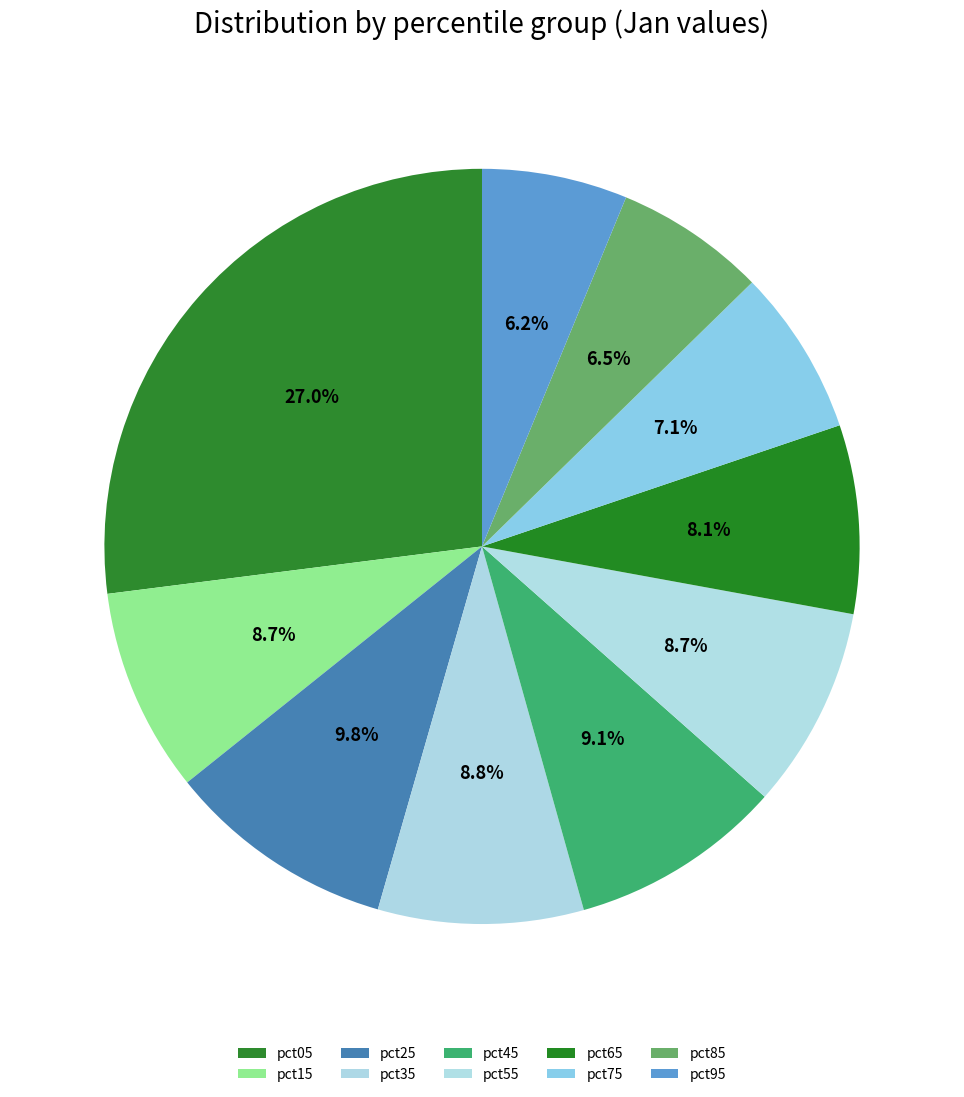

How many slices are in this pie chart?

10